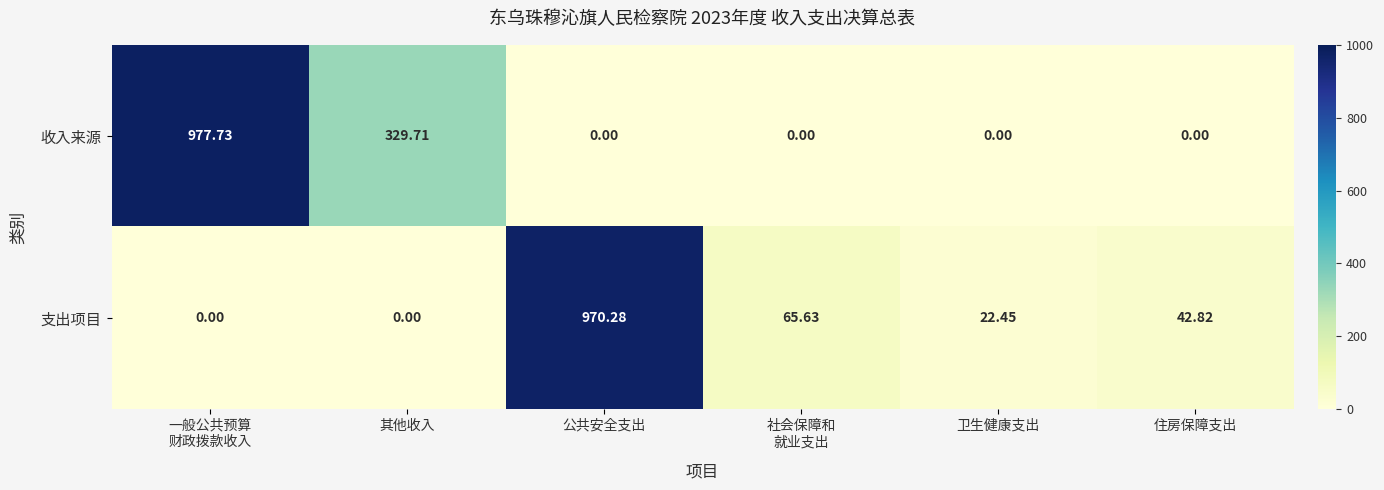

Which series has the largest range (max minus min)?

收入来源